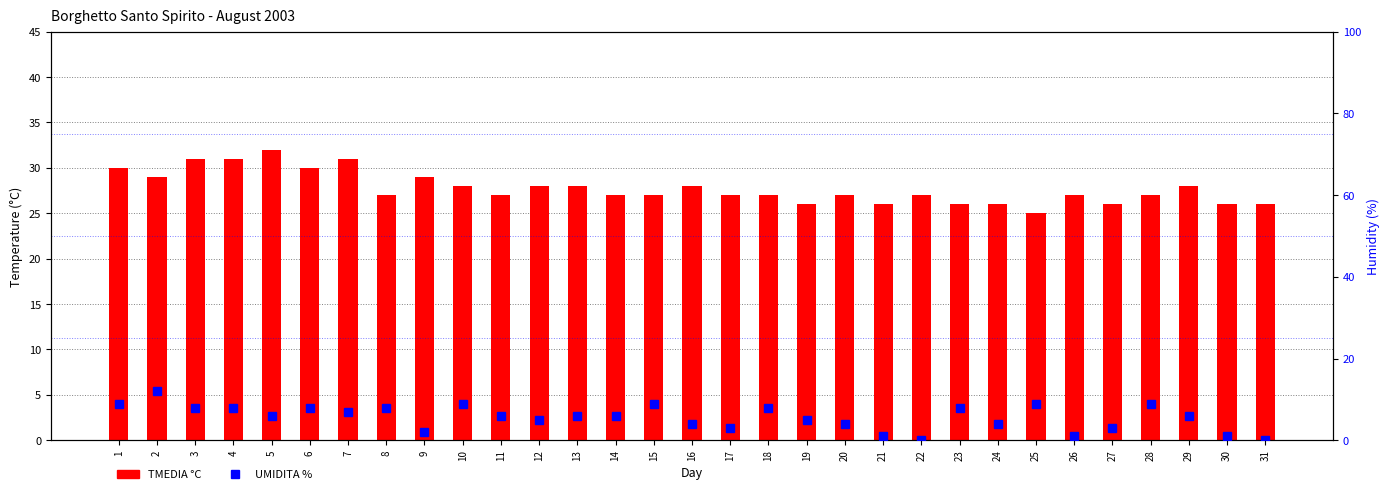

Reading left to right, extract all data points from this chart.

TMEDIA °C: 30	29	31	31	32	30	31	27	29	28	27	28	28	27	27	28	27	27	26	27	26	27	26	26	25	27	26	27	28	26	26
UMIDITA %: 9	12	8	8	6	8	7	8	2	9	6	5	6	6	9	4	3	8	5	4	1	0	8	4	9	1	3	9	6	1	0